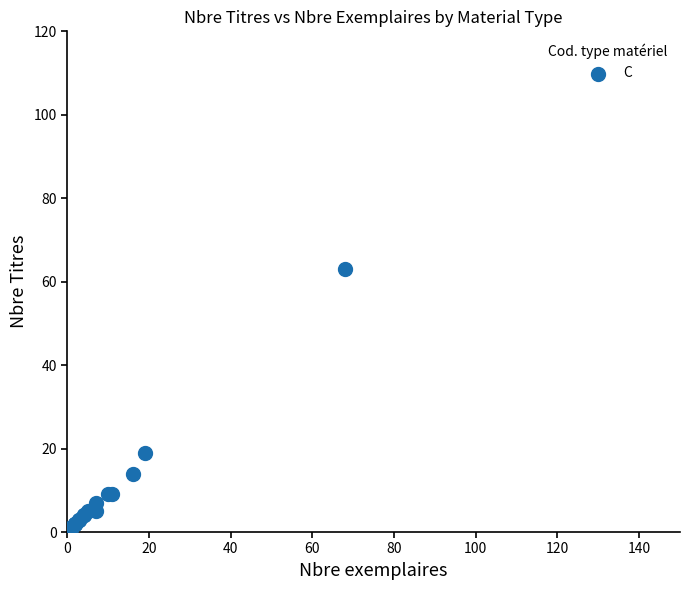

What Y value in the scatter plot is closest to 32?

19